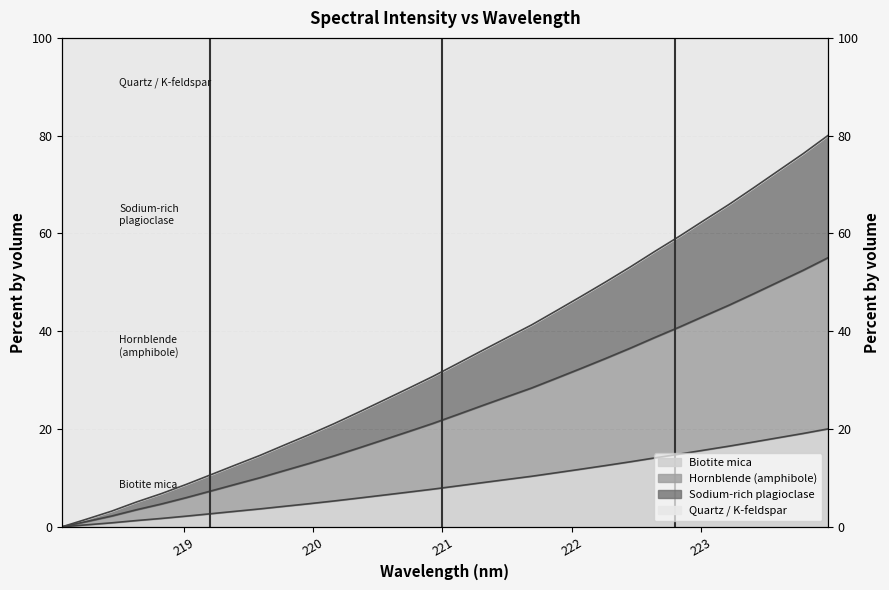

List the labels in order of value, largest first.

223.9802, 223.7895, 223.5987, 223.408, 223.2172, 223.0264, 222.8355, 222.6447, 222.4538, 222.263, 222.0721, 221.8812, 221.6902, 221.4993, 221.3083, 221.1174, 220.9264, 220.7354, 220.5444, 220.3533, 220.1623, 219.9712, 219.7801, 219.589, 219.3979, 219.2067, 219.0156, 218.8244, 218.6332, 218.442, 218.2508, 218.0596